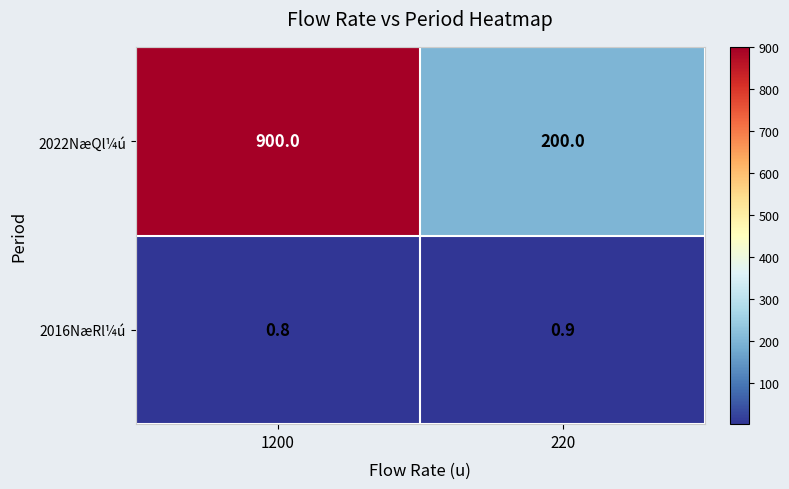

Rank the series by their average value, from lowest to highest.

2016NæRl¼ú, 2022NæQl¼ú